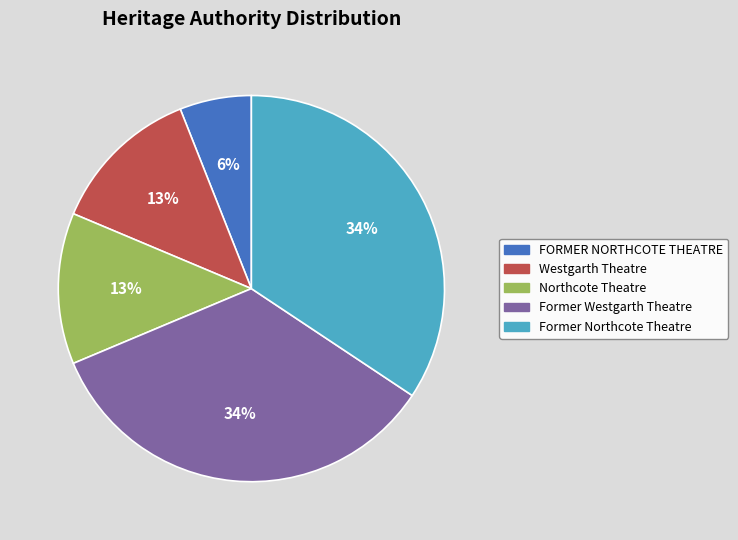

How many slices are in this pie chart?

5